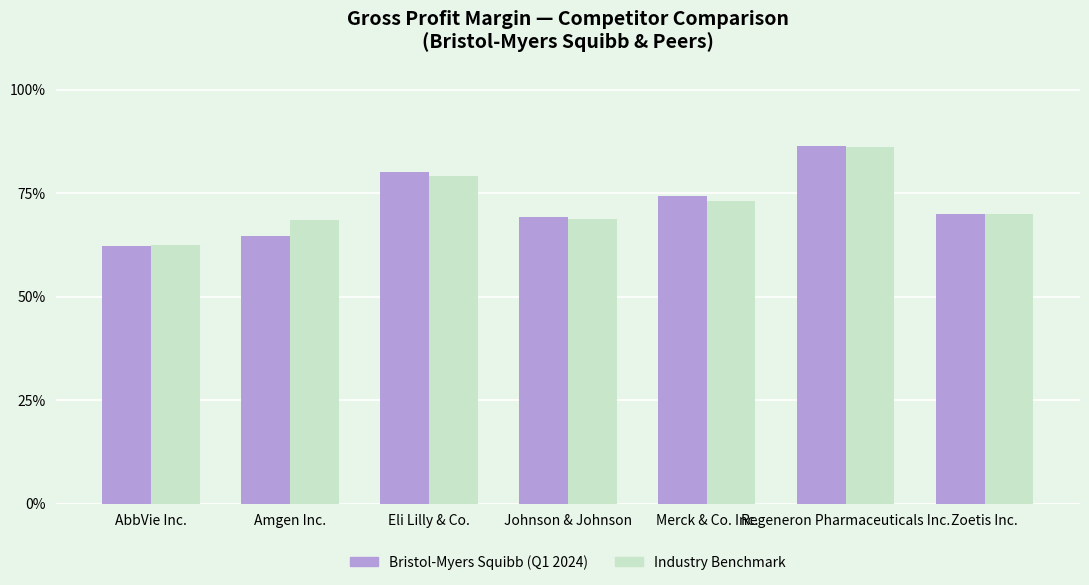

What position from the right is Merck & Co. Inc.?

3